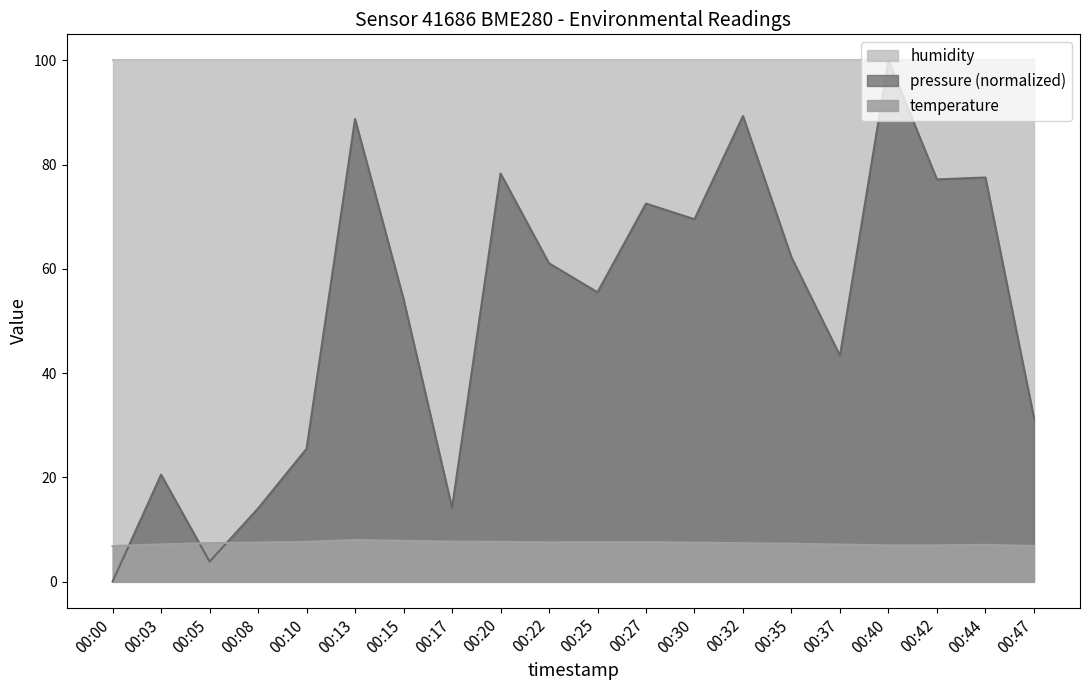

The value of pressure at 00:25 is 84.8. True or false?

False